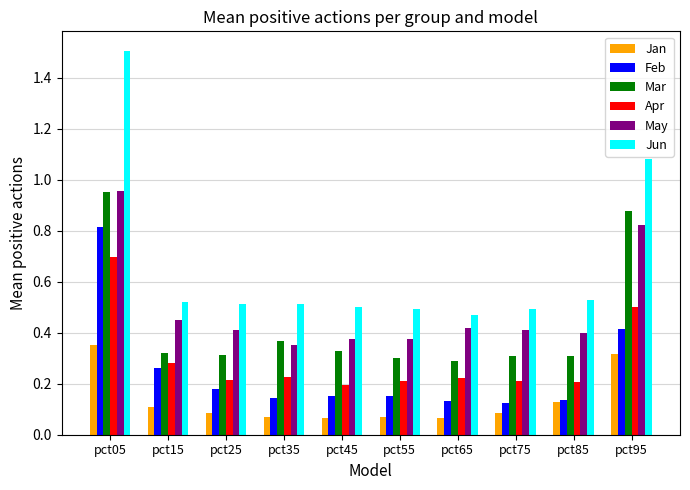

Which series has the widest spread of values?

Jun